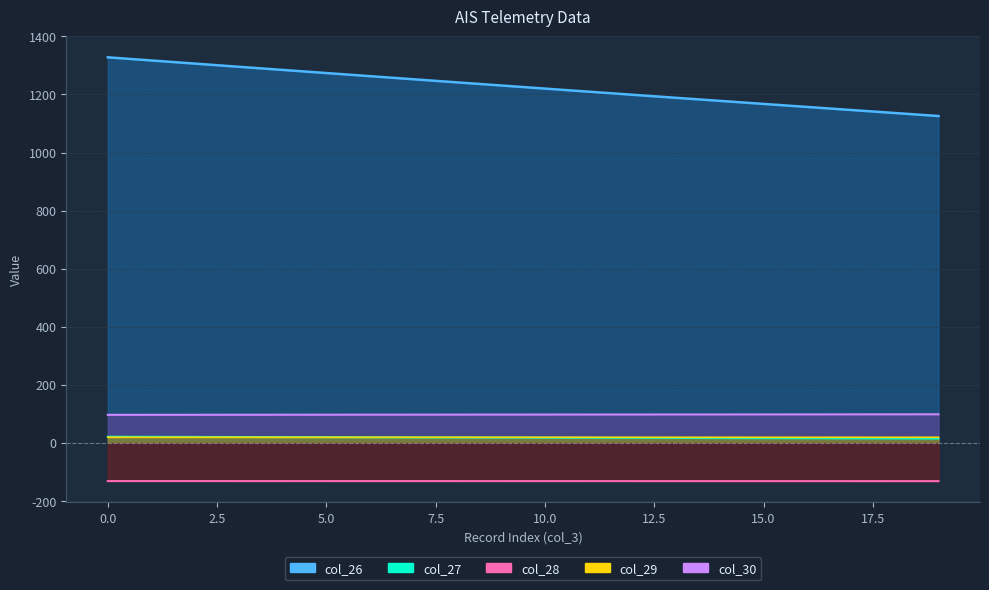

Rank the series at 8 from highest to lowest value.

col_26, col_30, col_29, col_27, col_28